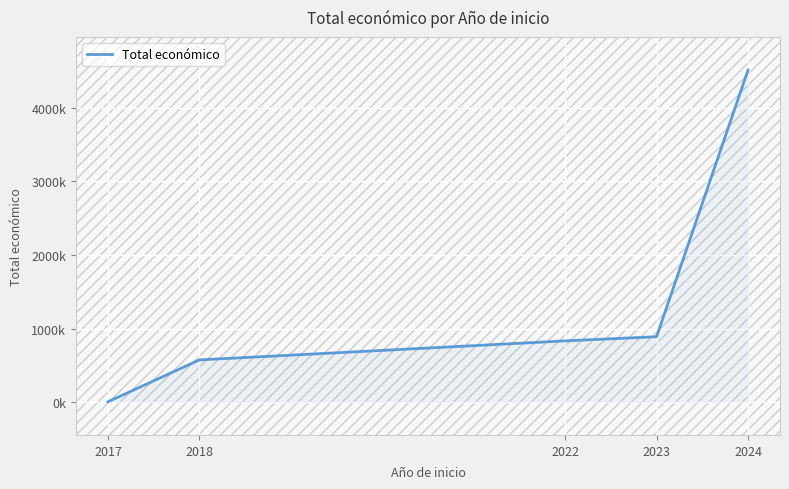

Does the chart display data point markers on the line(s)?

No